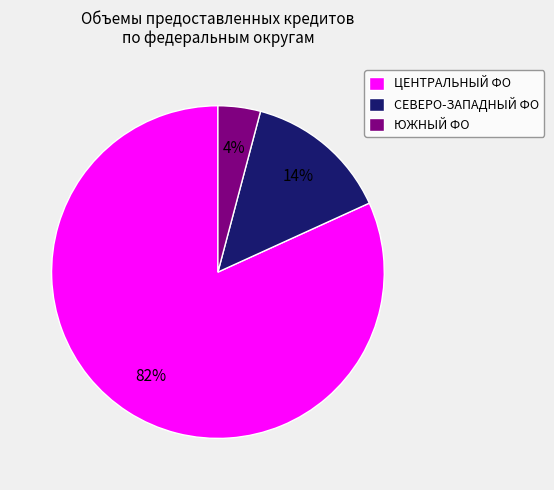

Is the sum of СЕВЕРО-ЗАПАДНЫЙ ФО and ЦЕНТРАЛЬНЫЙ ФО greater than half?

Yes